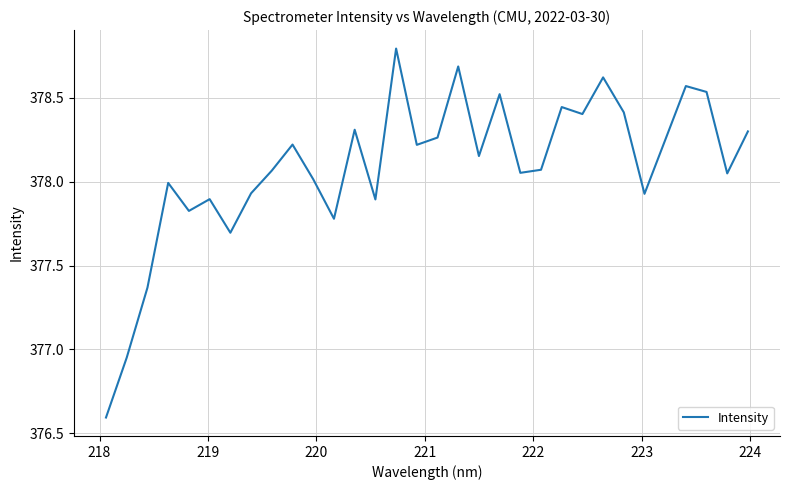

What is the difference between the maximum and minimum values?

2.2